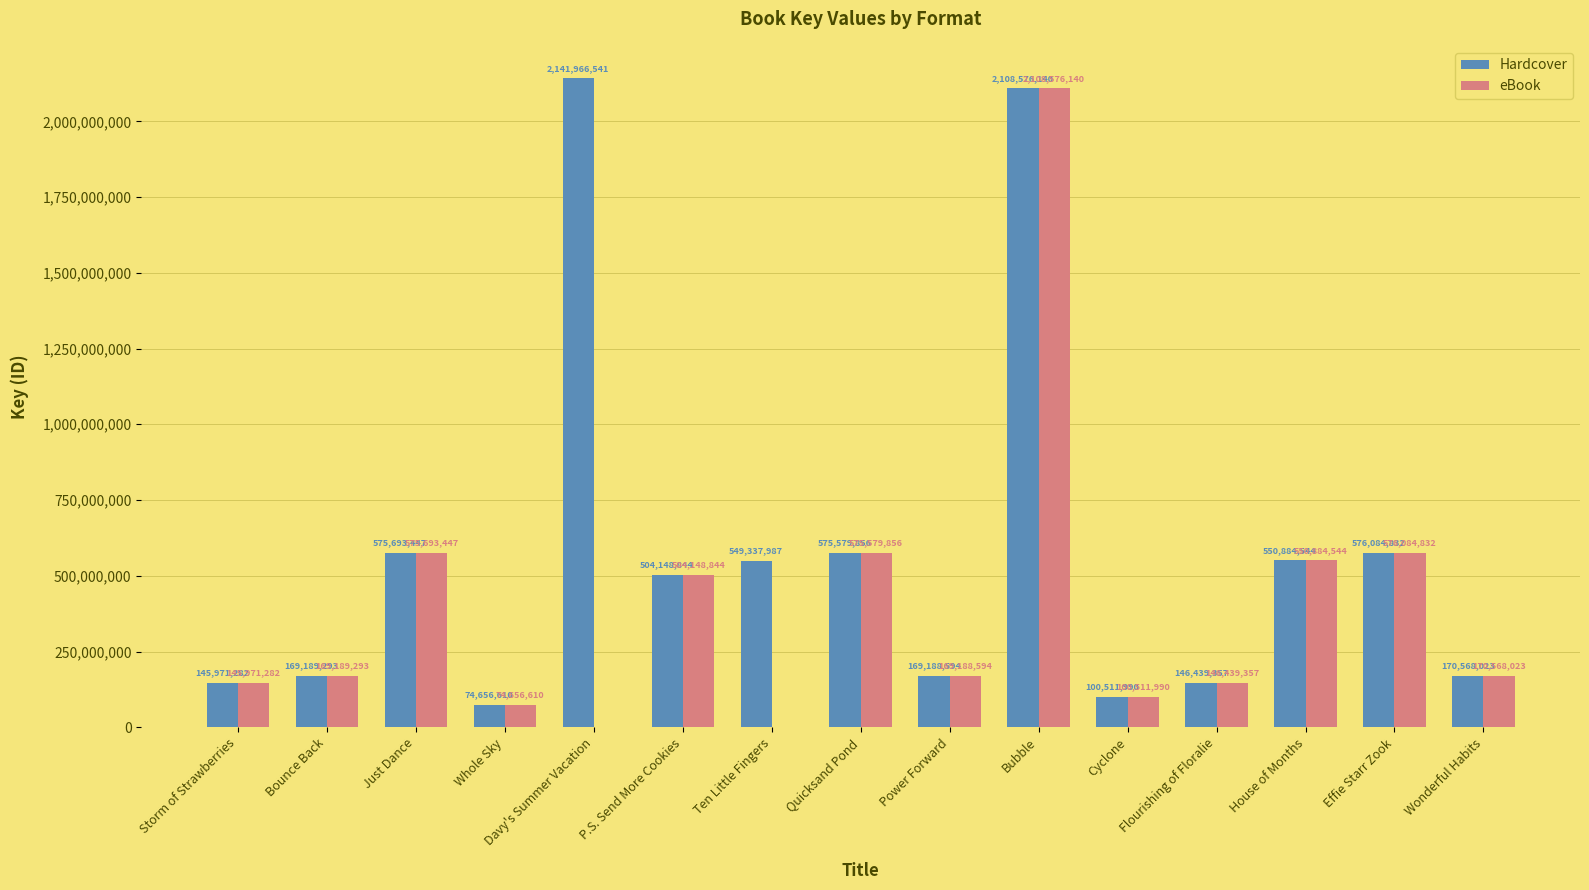

Is the value of eBook at Effie Starr Zook greater than the value of Hardcover at House of Months?

Yes